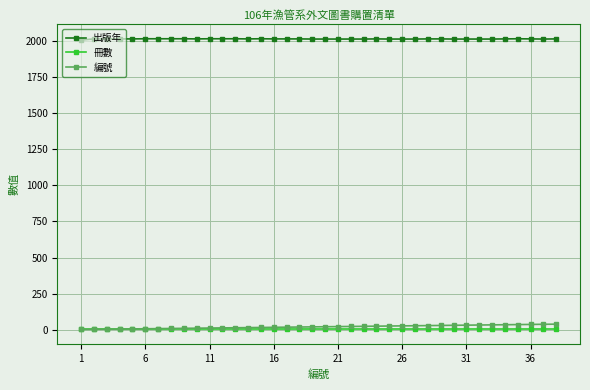

What is the maximum value shown in the chart?

2017